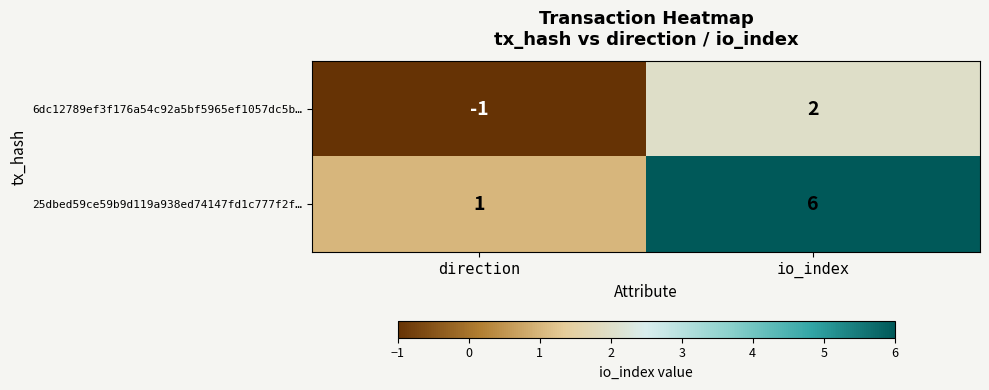

Is the value of 6dc12789ef3f176a54c92a5bf5965ef1057dc5b… at direction greater than the value of 25dbed59ce59b9d119a938ed74147fd1c777f2f… at direction?

No